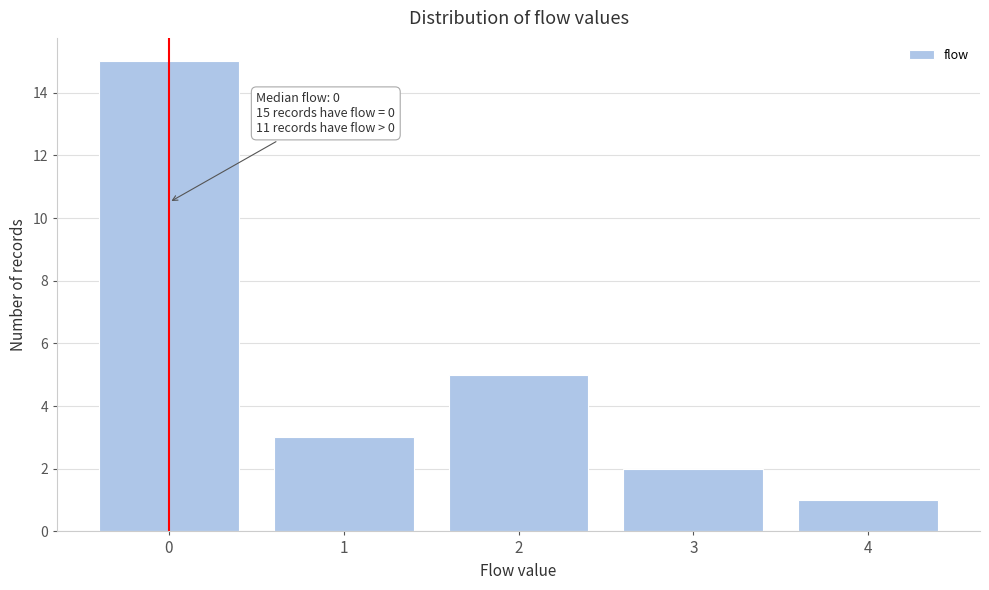

Reading left to right, list all the values displayed in this chart.

0=15	1=3	2=5	3=2	4=1